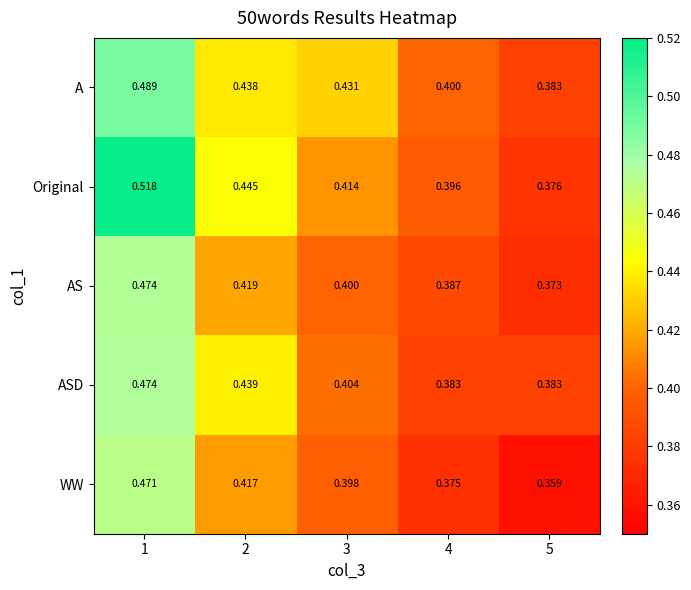

Which series has the widest spread of values?

Original